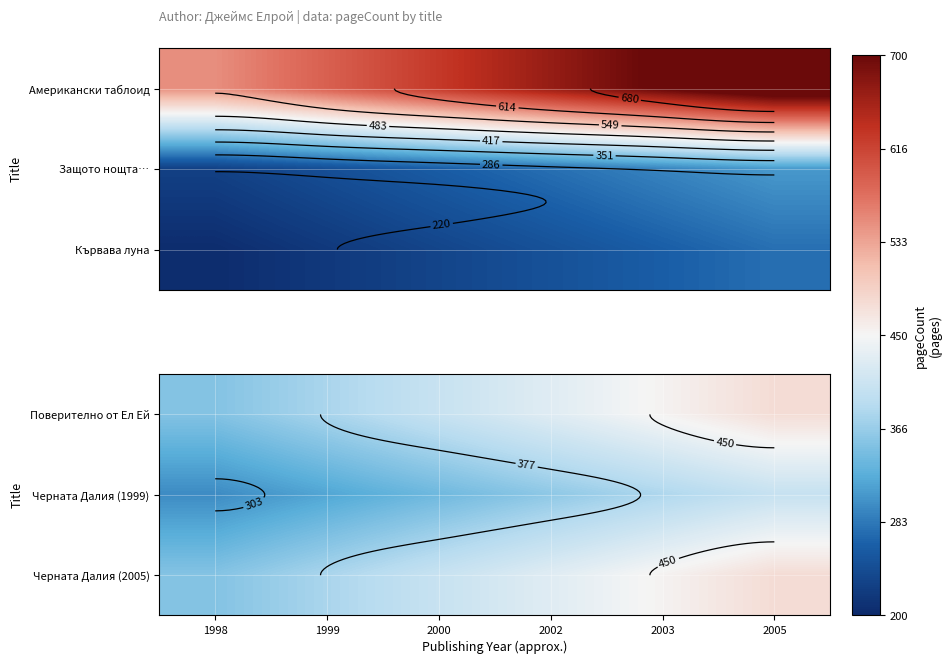

The value of Поверително от Ел Ей at 2003 is 176.2. True or false?

False